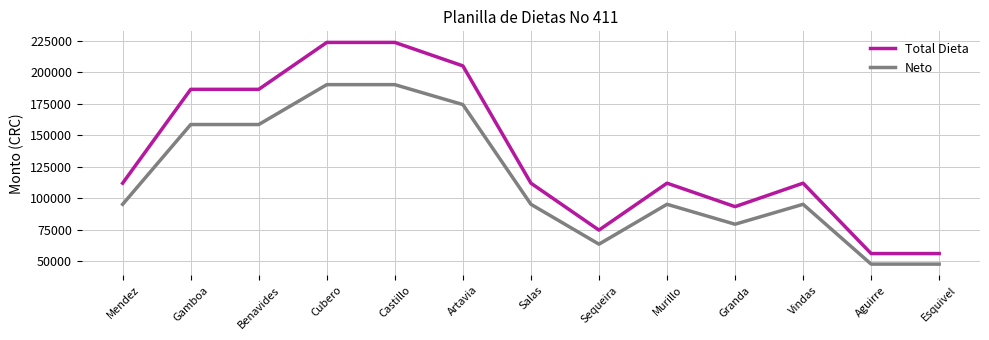

True or false: Neto and Total Dieta cross at least once.

False